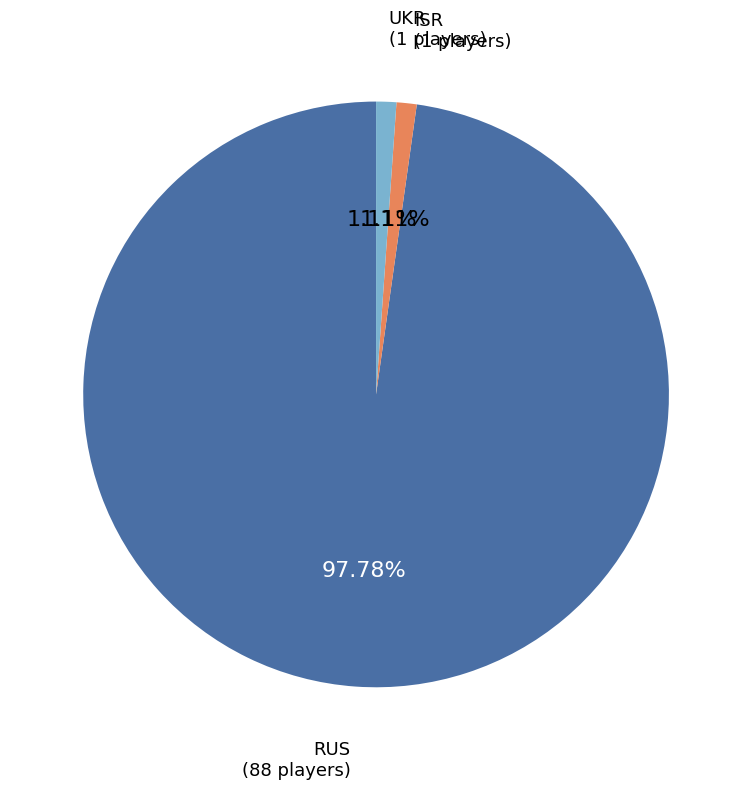

Is there any slice that represents more than half of the pie?

Yes